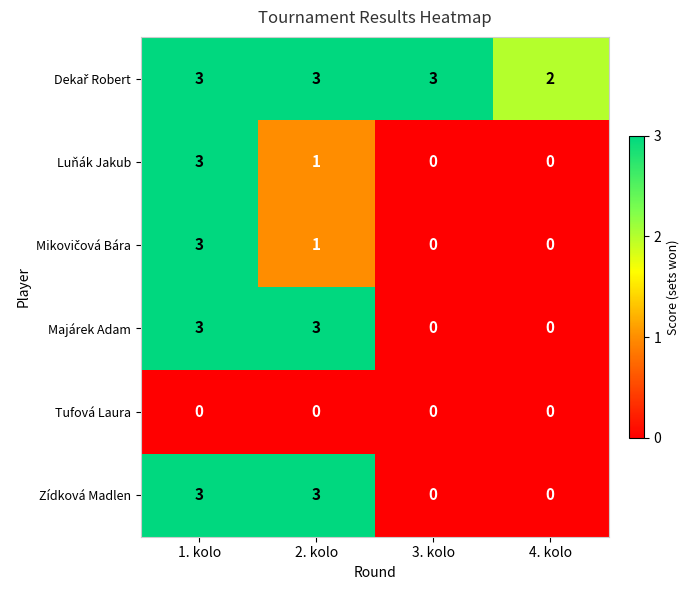

What is the sum of the Majárek Adam values at 3. kolo and 1. kolo?

3